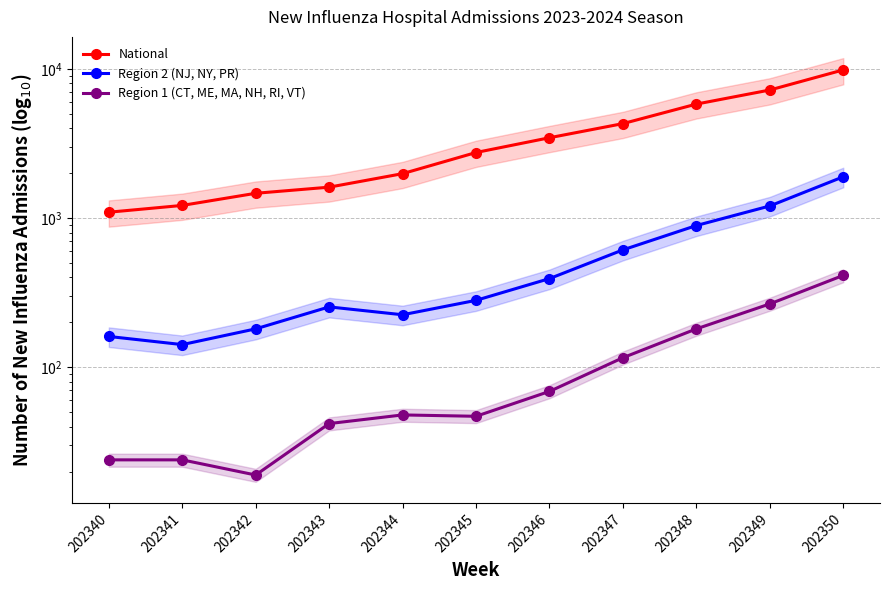

At how many categories does at least one series exceed 2978?

5